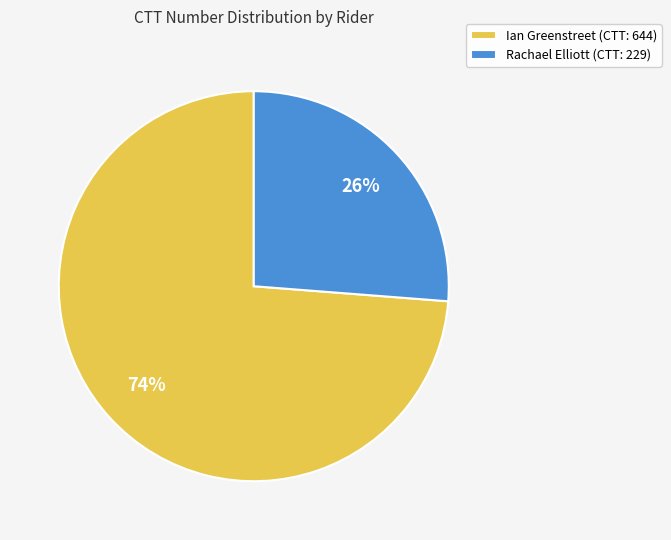

To the nearest percent, what percentage of the pie is Ian Greenstreet?

74%